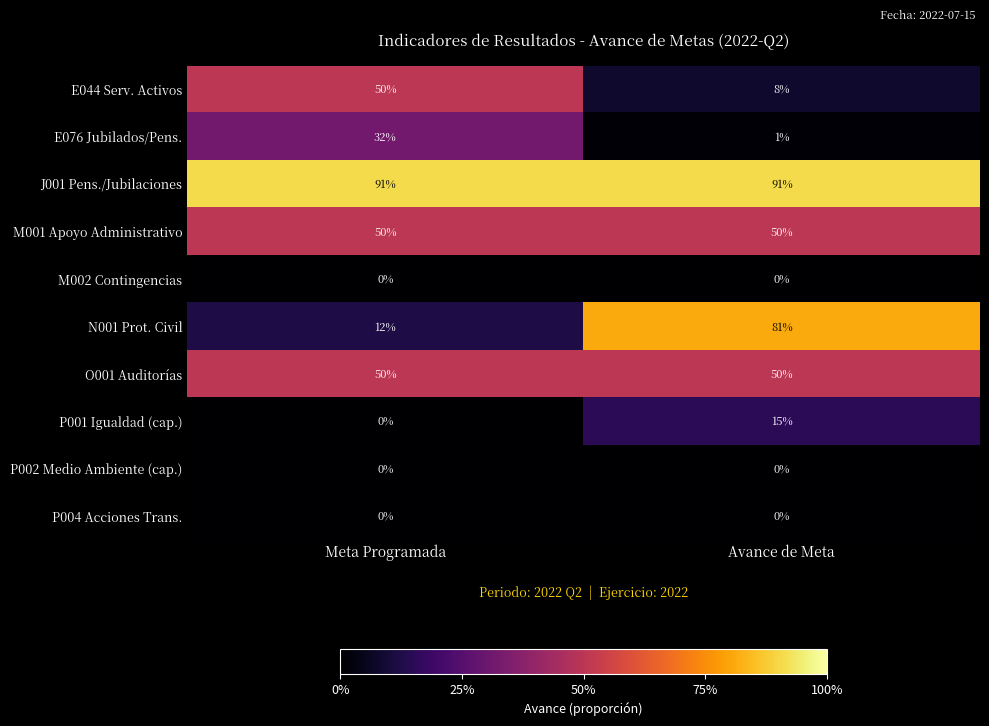

What is the difference between the highest and lowest values at Avance de Meta?

91